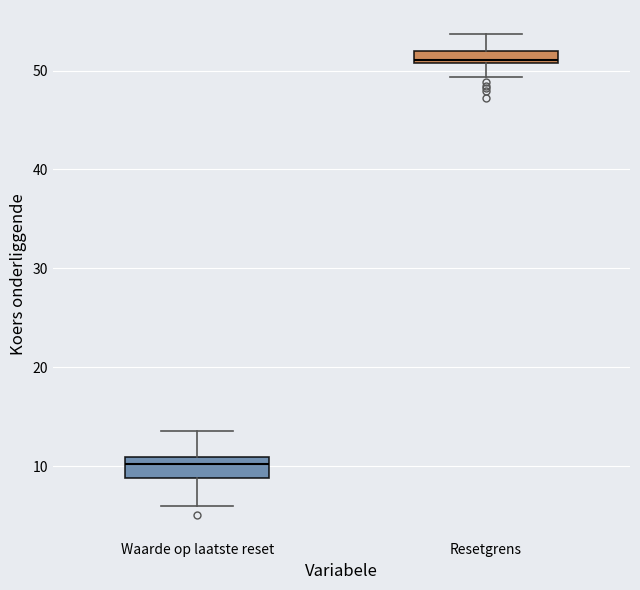

Where does the lower whisker of the box for Waarde op laatste reset end on the y-axis? The values are not printed on the chart, so give them approximately, as read against the axis.

6